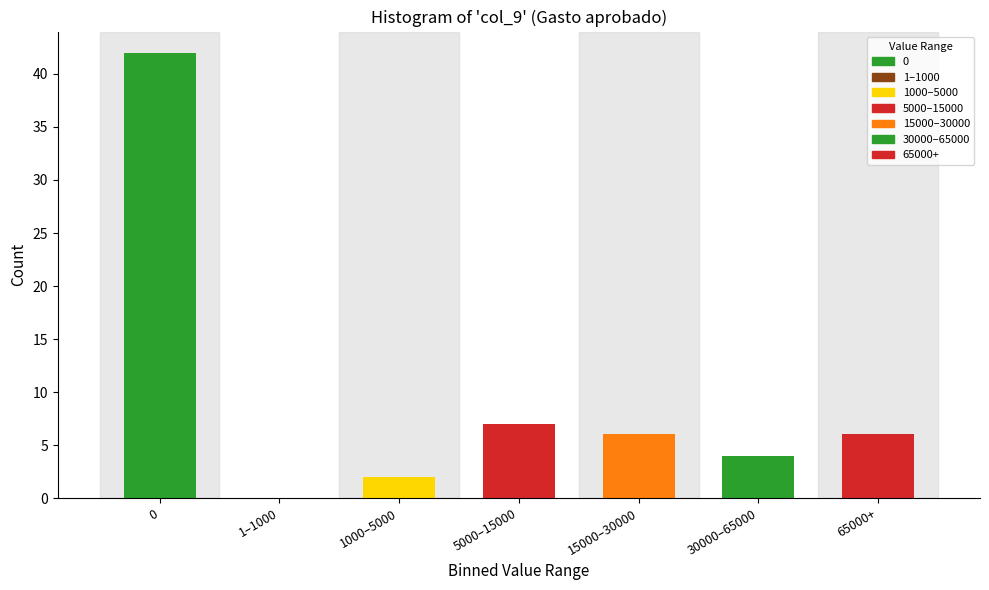

Reading left to right, transcribe all the data shown in this chart.

0=42	1–1000=0	1000–5000=2	5000–15000=7	15000–30000=6	30000–65000=4	65000+=6